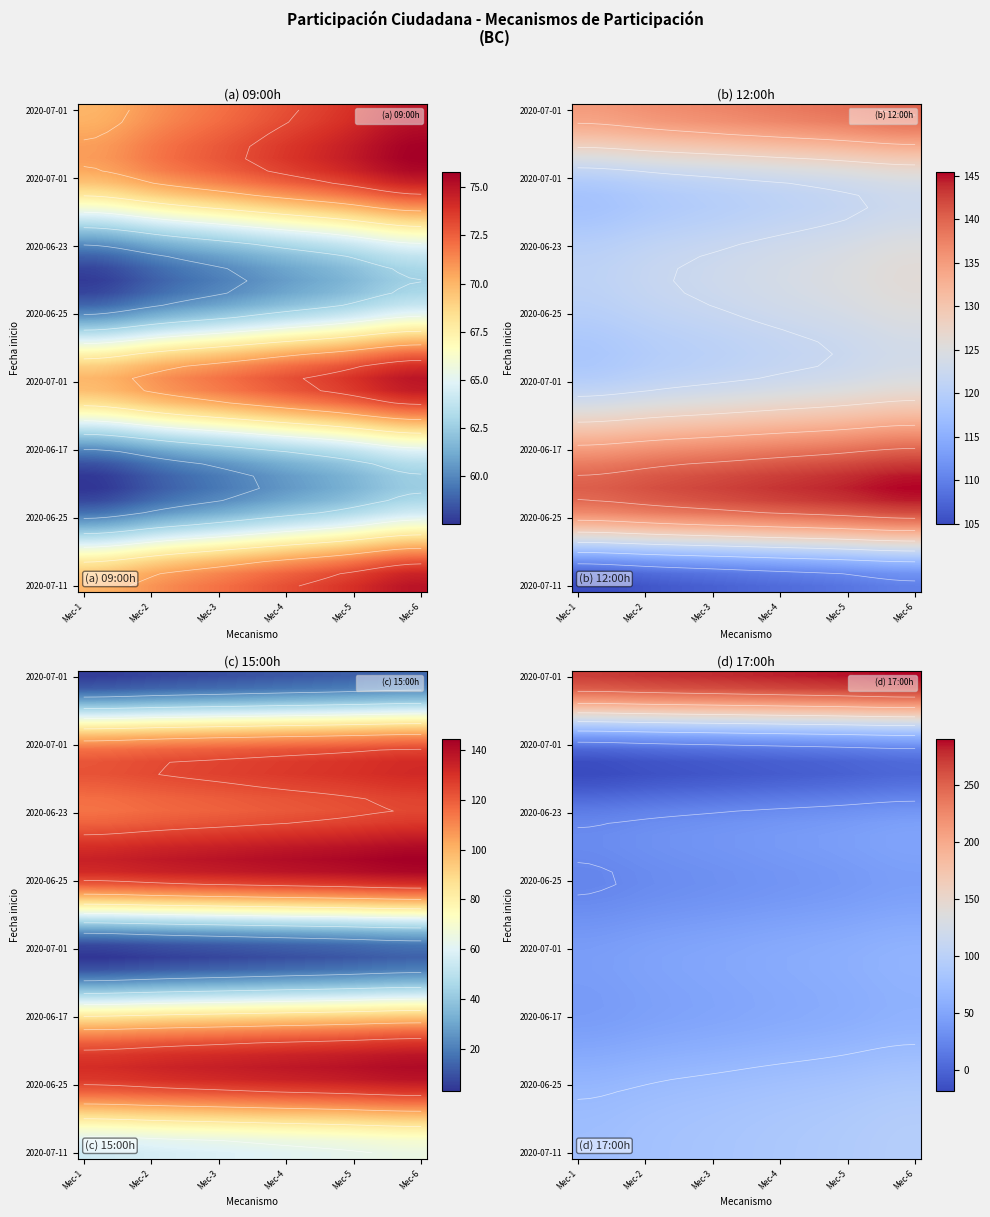

At which category does the chart reach its minimum across all series?

Mec-1